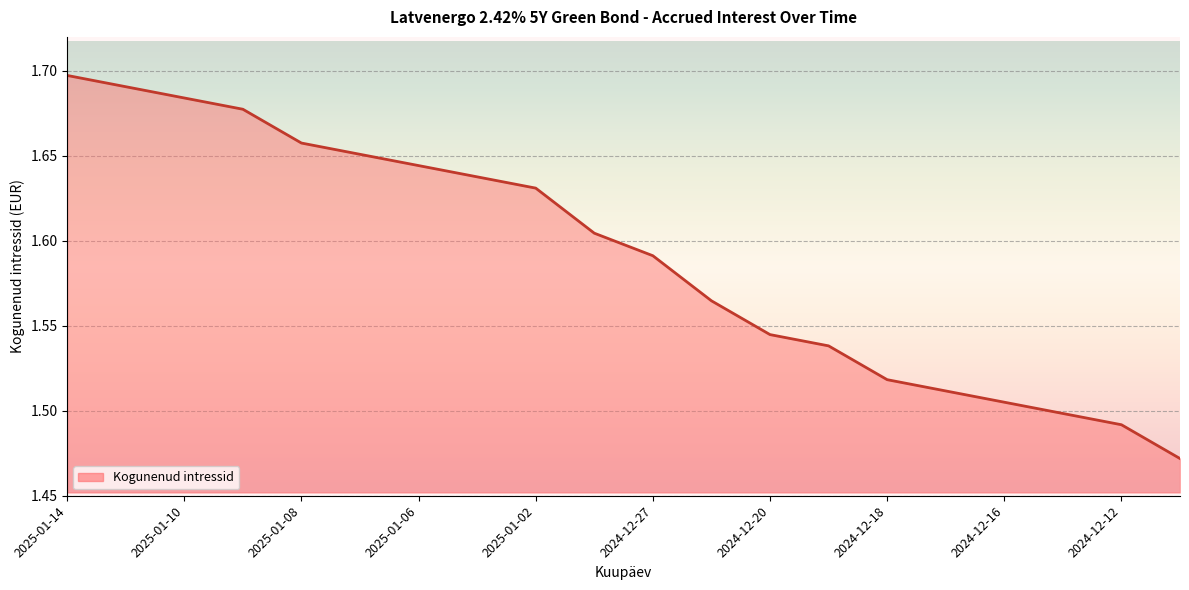

The value at 2024-12-27 is 0.4. True or false?

False